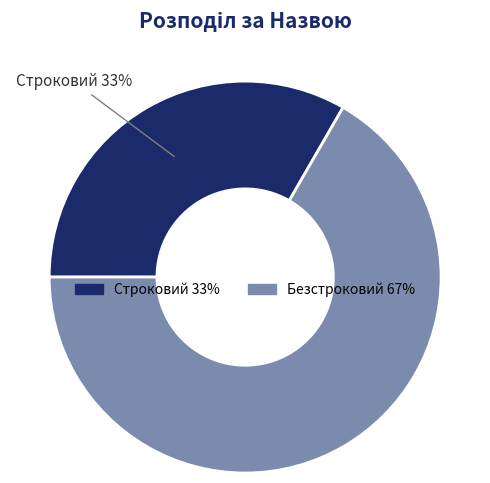

Do Безстроковий and Строковий together represent more than half of the pie?

Yes